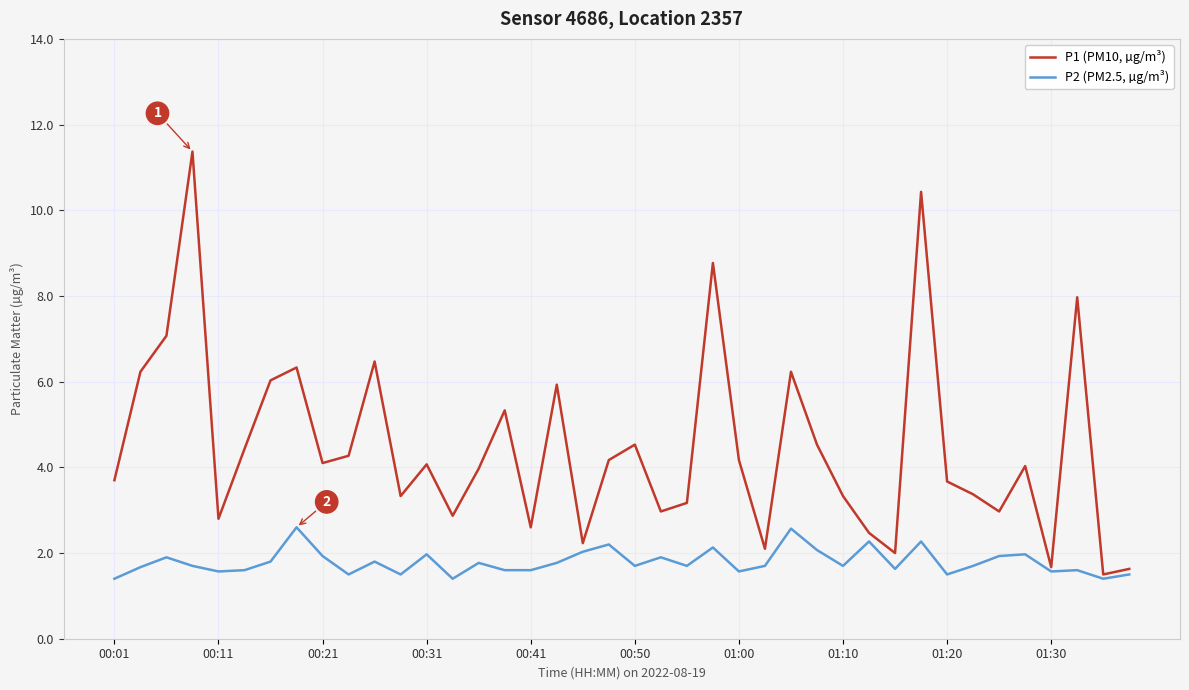

Which series has the largest total across all categories?

P1 (PM10, µg/m³)